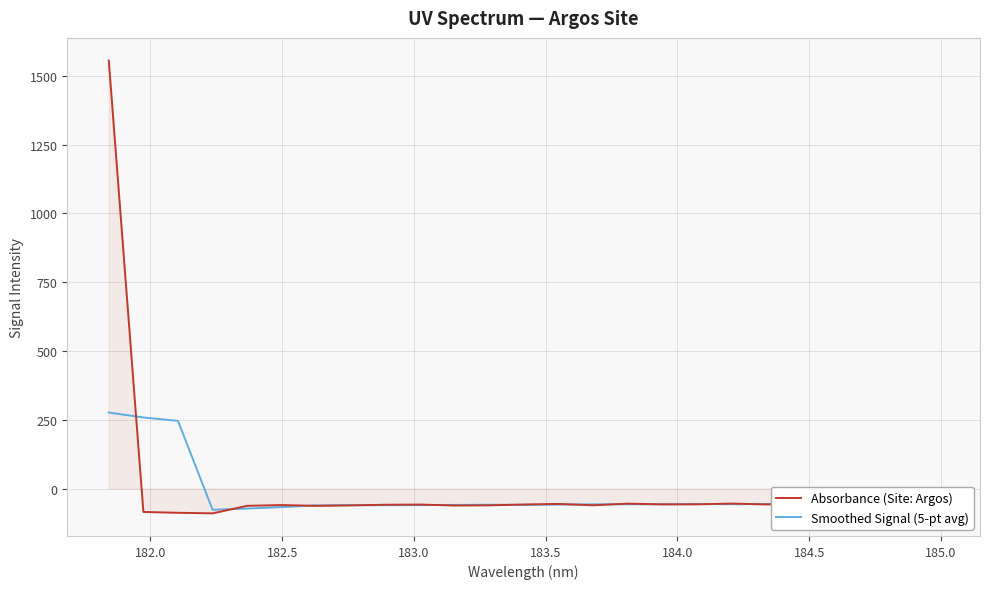

List the series in order of their peak value, highest first.

Absorbance (Site: Argos), Smoothed Signal (5-pt avg)